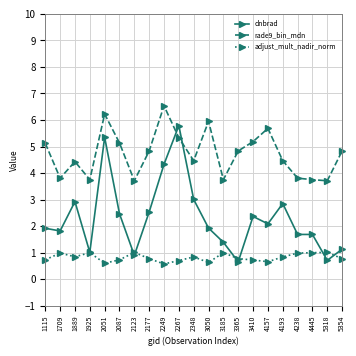

The dnbrad series shows 1.7 at 4445. True or false?

True